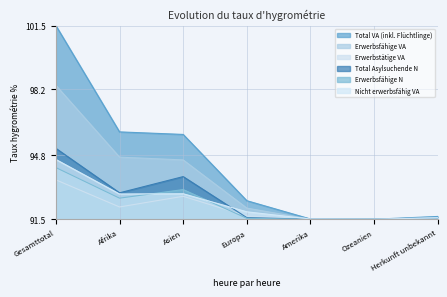

What is the label of the 2nd point from the left?

Afrika